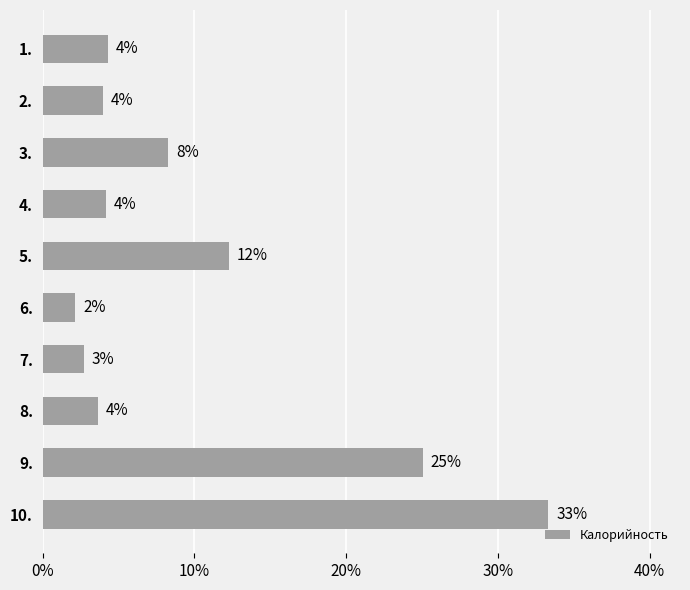

What is the value of the 4th bar from the top?

4.2